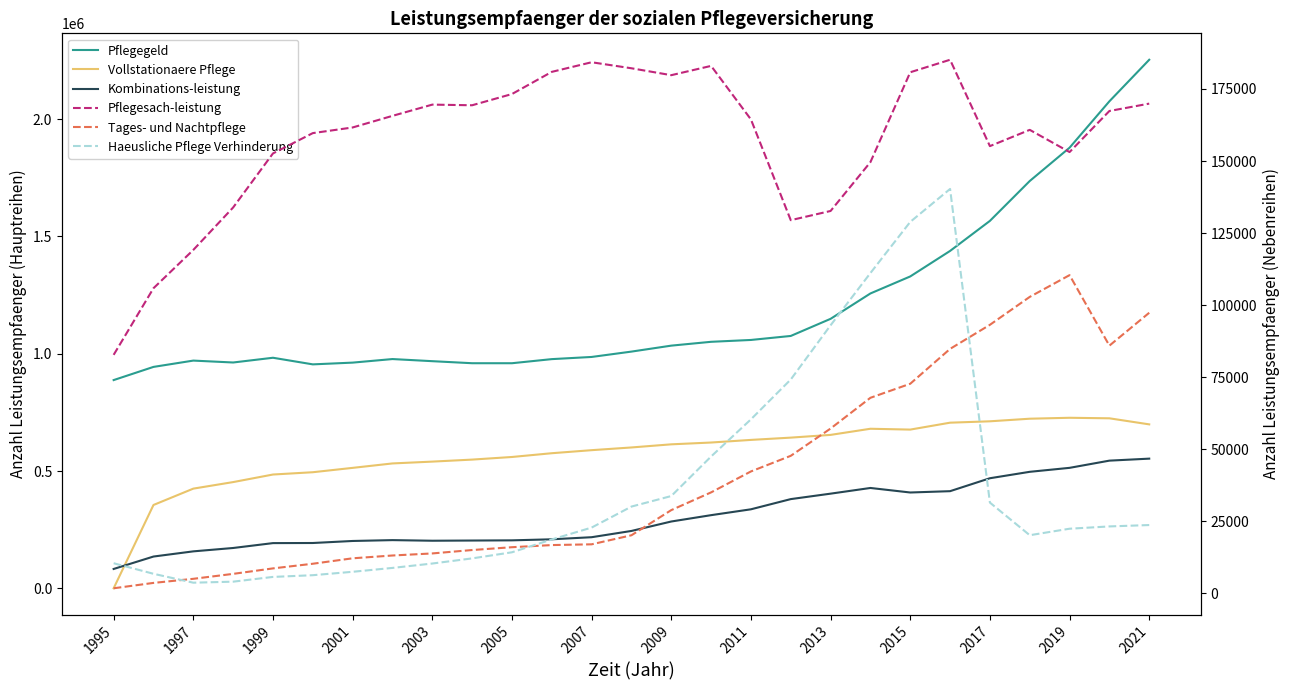

True or false: Haeusliche Pflege Verhinderung has a value of 30368 at 15.

False